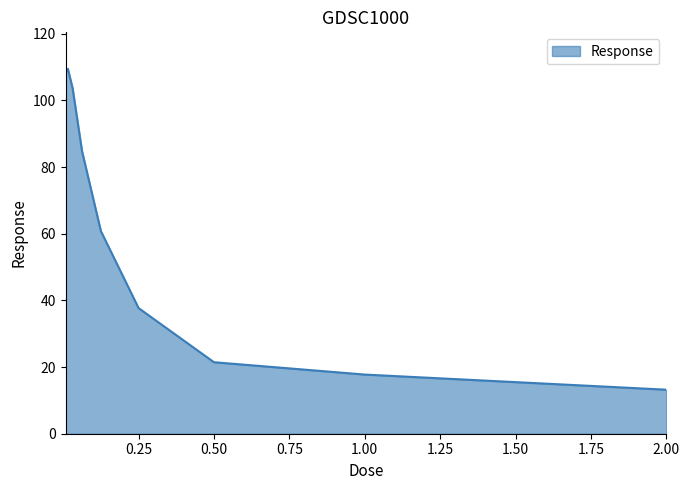

Reading right to left, list all the values displayed in this chart.

13.2	17.7	21.4	37.7	60.8	84.8	103.6	109.5	108.3